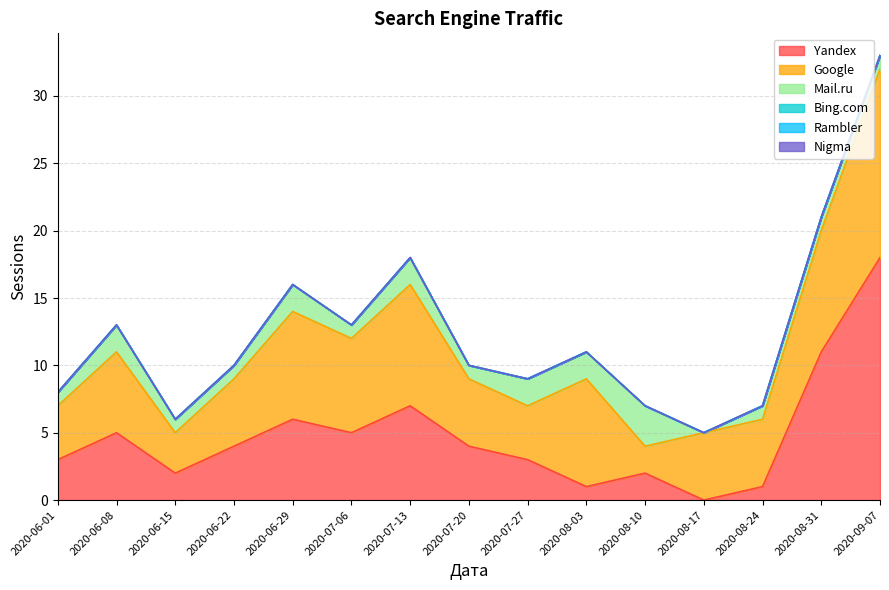

How many lines are shown in the chart?

6